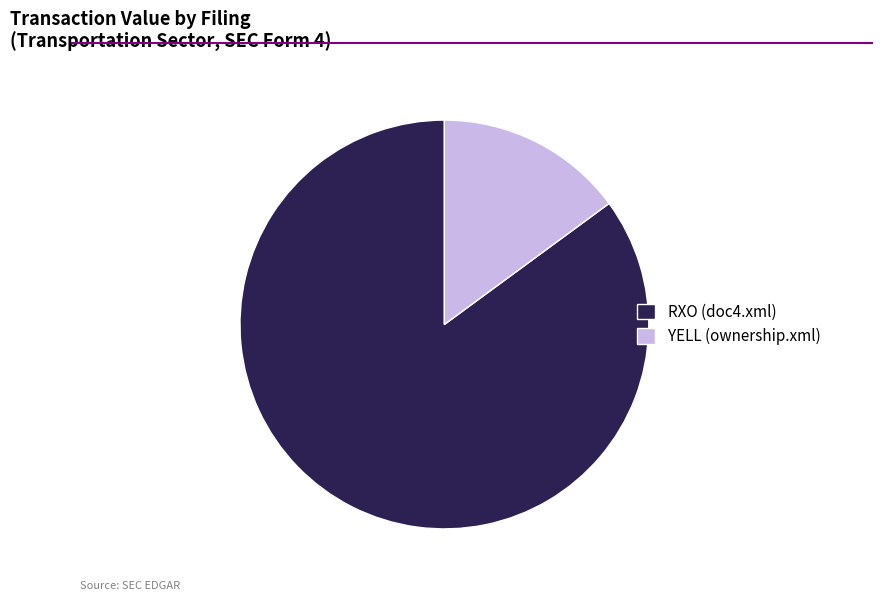

Does RXO (doc4.xml) represent more than half of the total?

Yes